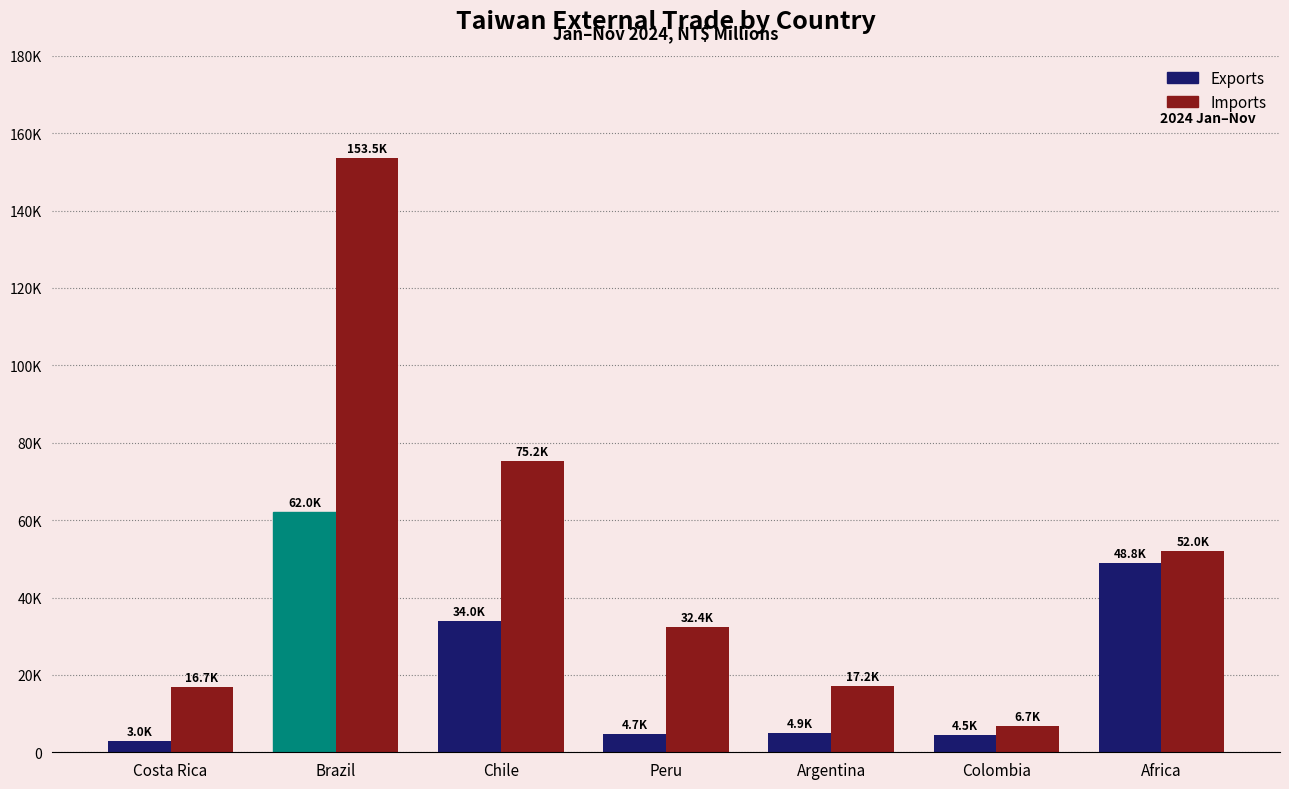

Which series changed the most between Costa Rica and Chile?

Imports